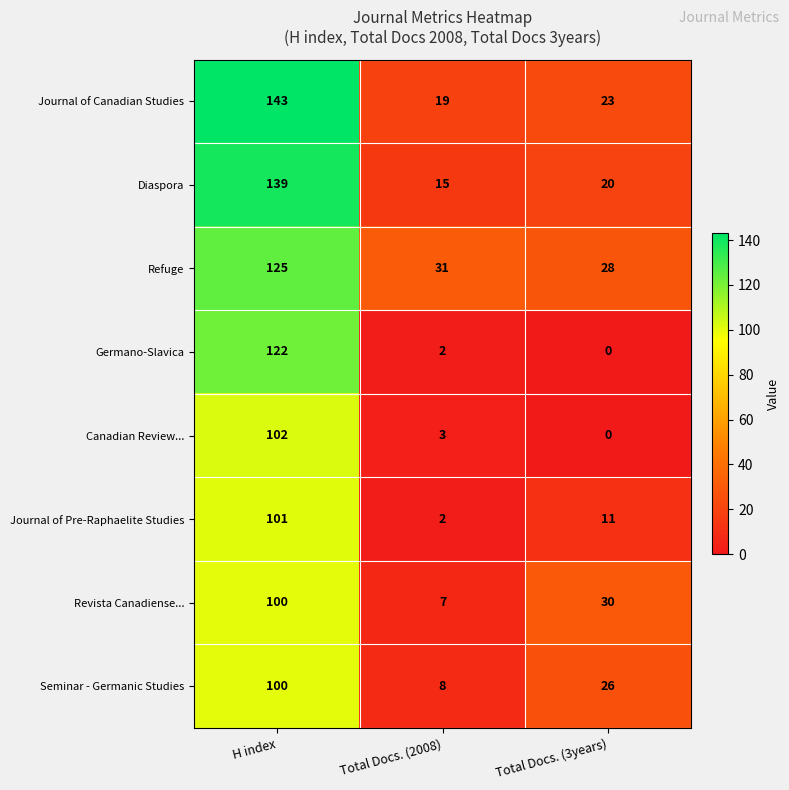

What is the approximate value of Canadian Review... at Total Docs. (2008)?

3